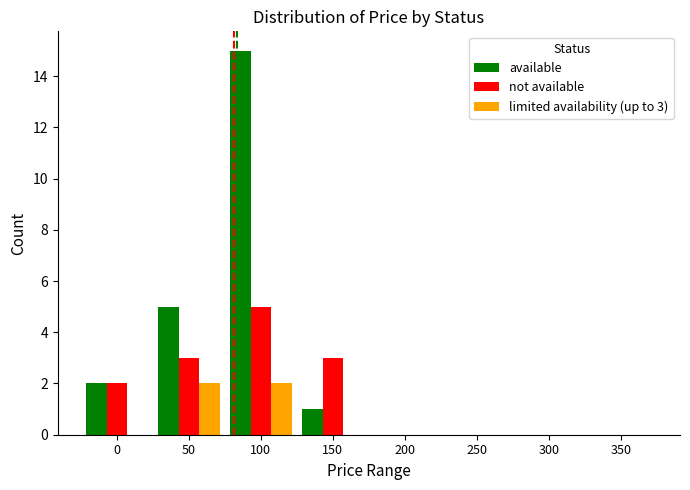

Reading left to right, what are all the values shown in this chart?

available: 0=2	50=5	100=15	150=1	200=0	250=0	300=0	350=0
not available: 0=2	50=3	100=5	150=3	200=0	250=0	300=0	350=0
limited availability (up to 3): 0=0	50=2	100=2	150=0	200=0	250=0	300=0	350=0